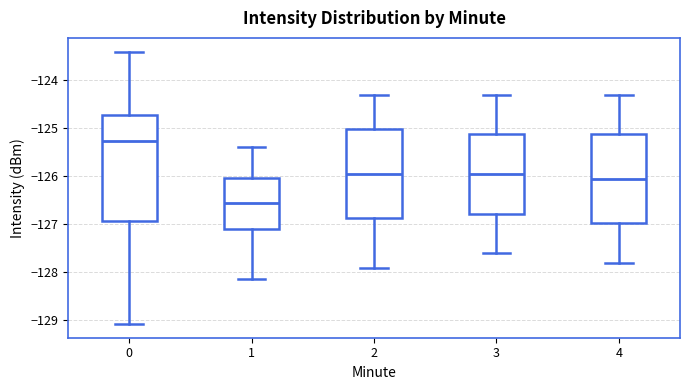

Comparing the boxes themselves (not the whiskers), which one is the tallest?

0